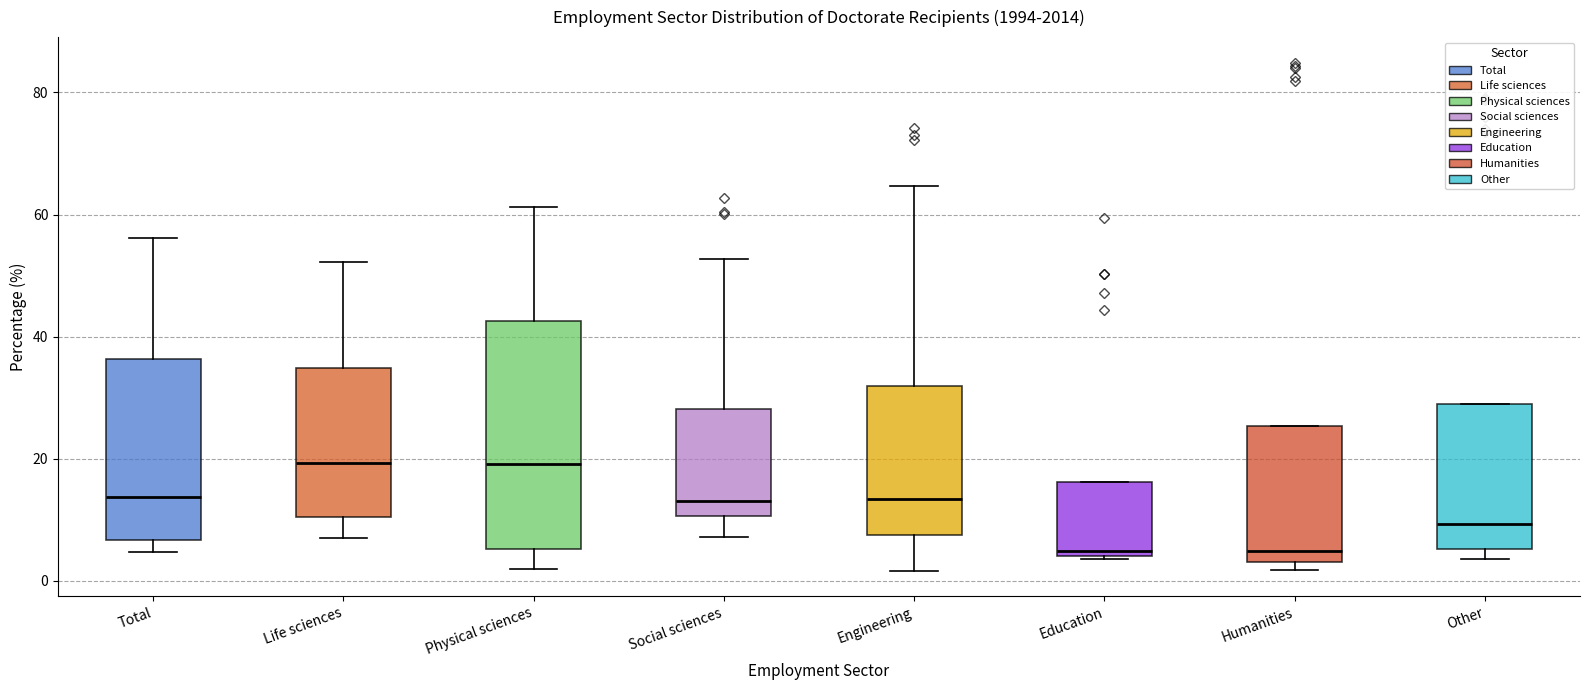

Where is the lower edge of the box for Education on the y-axis? The values are not printed on the chart, so give them approximately, as read against the axis.

4